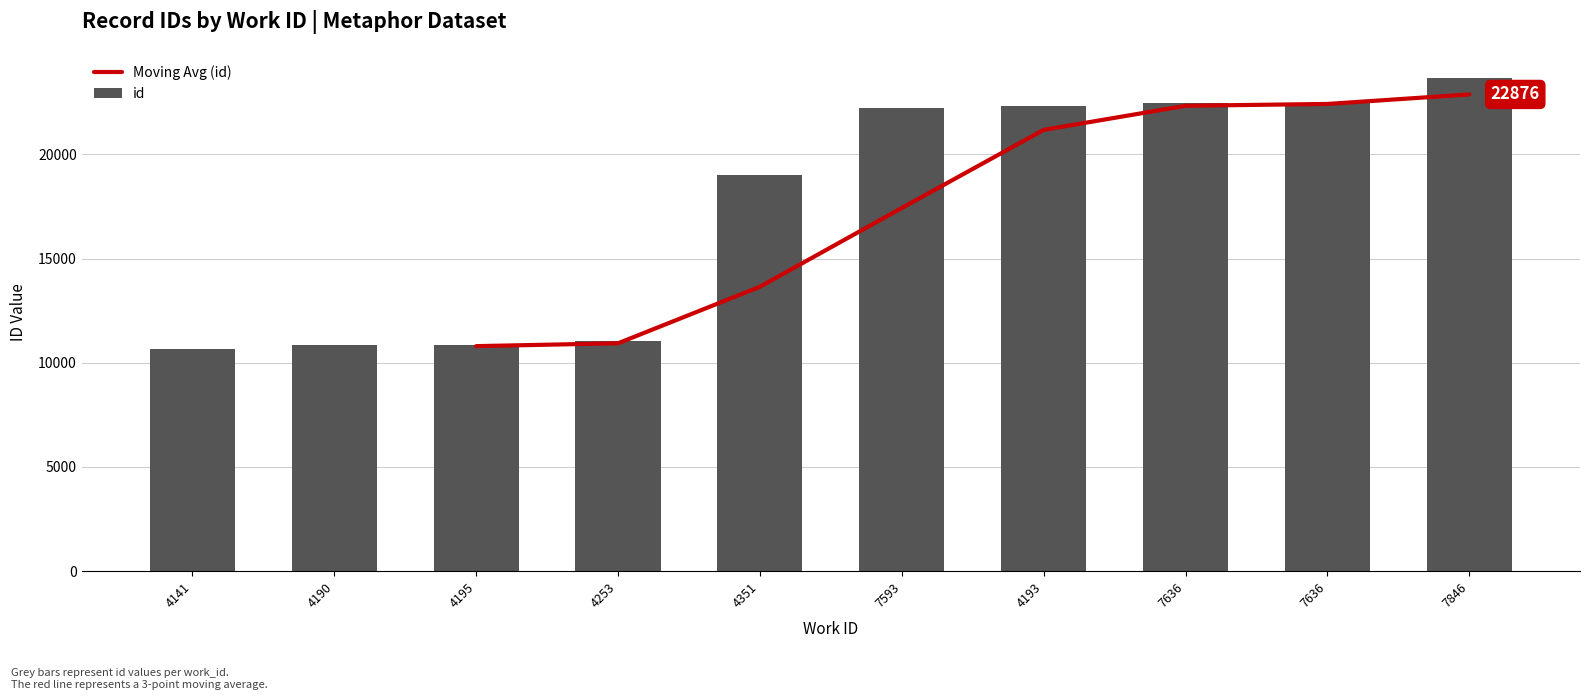

Count the number of categories in the chart.

10